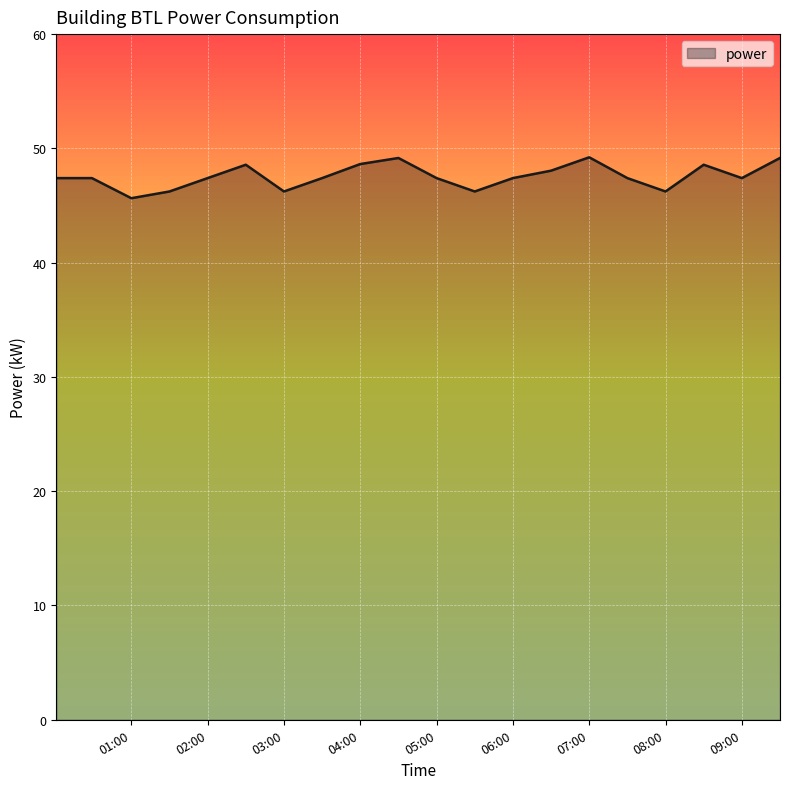

What is the greatest value displayed?

49.2